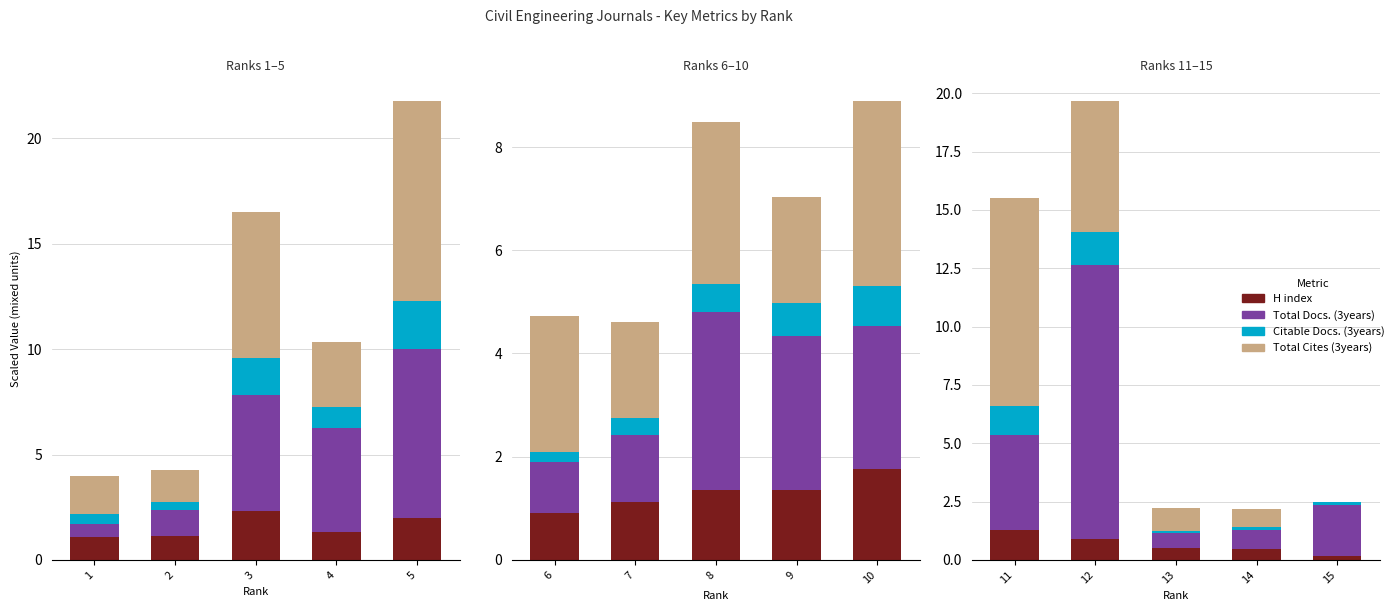

Is it true that Total Docs. (3years) equals 0.6 at 1?

True